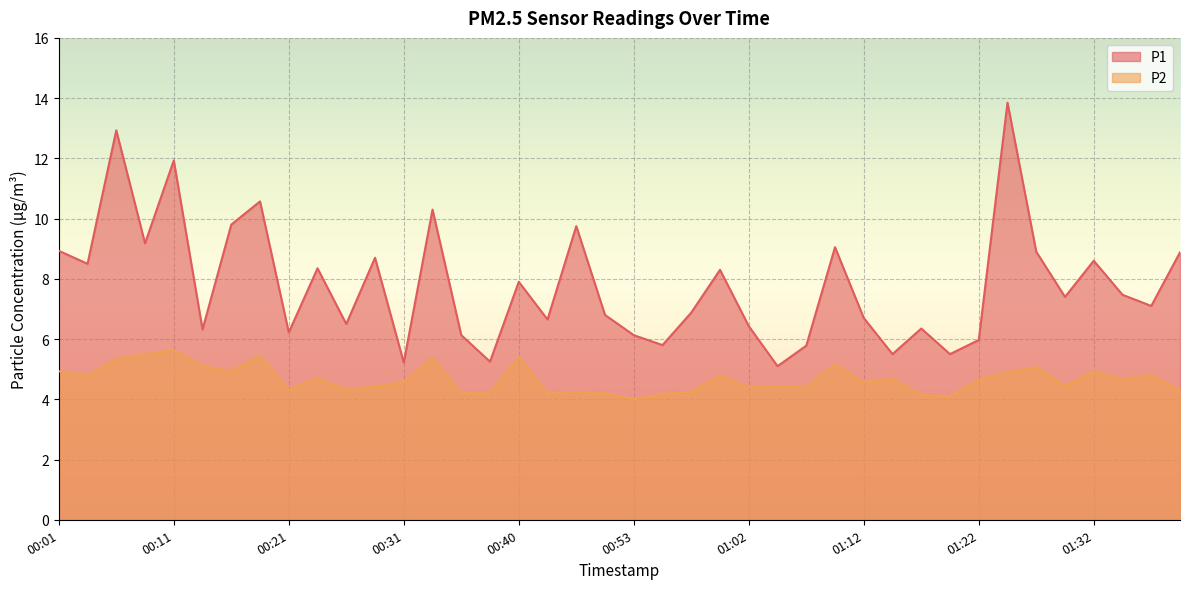

True or false: P1 has a value of 8.3 at 01:00.

True